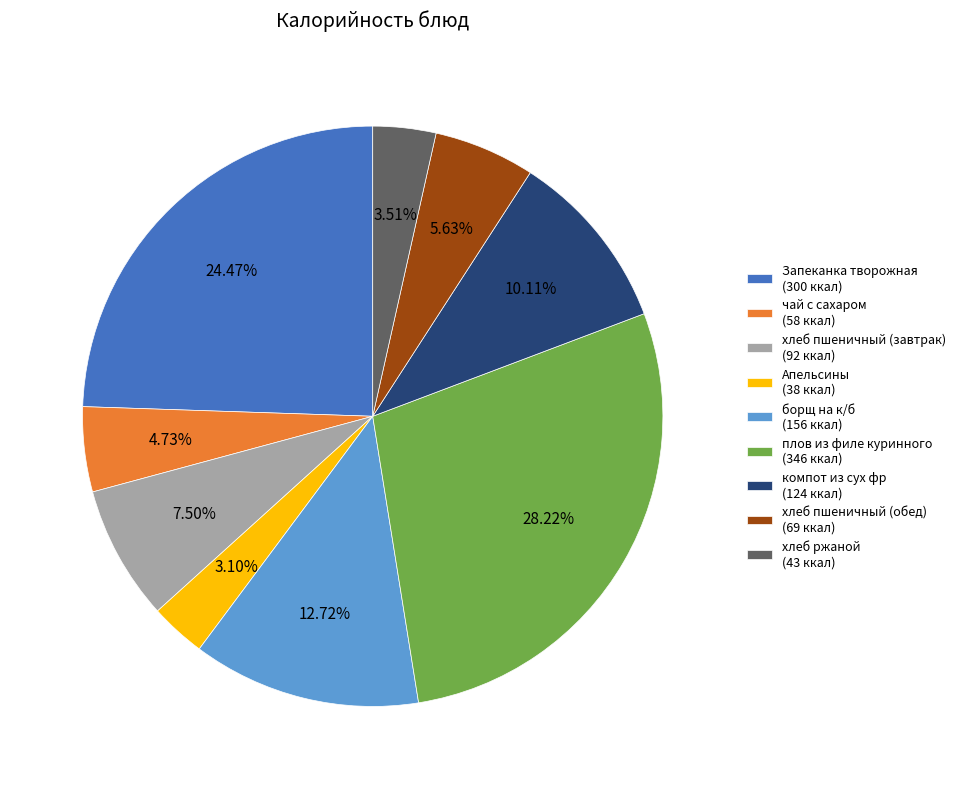

To the nearest percent, what portion does чай с сахаром represent?

5%